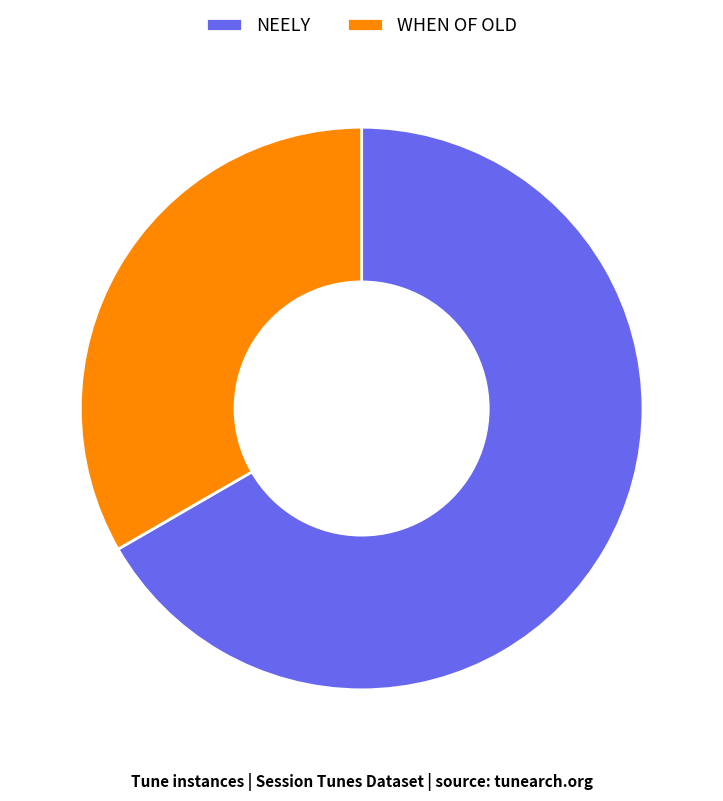

Approximately how many times larger is the value at NEELY compared to WHEN OF OLD?

2.0